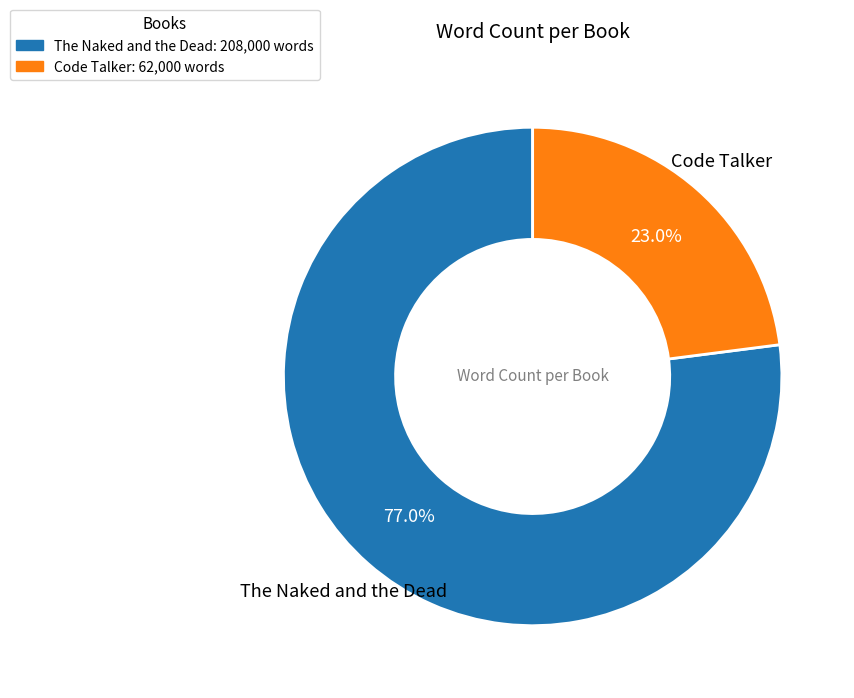

What is the smallest slice in the pie chart?

Code Talker